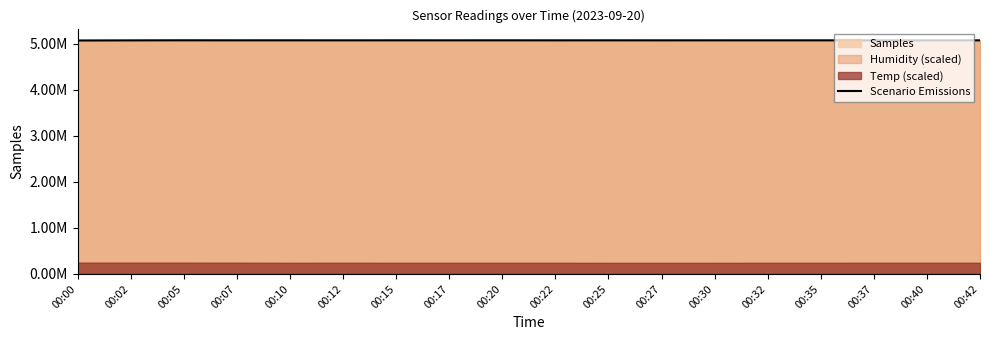

True or false: the data shows 5073735 at 00:22.

True